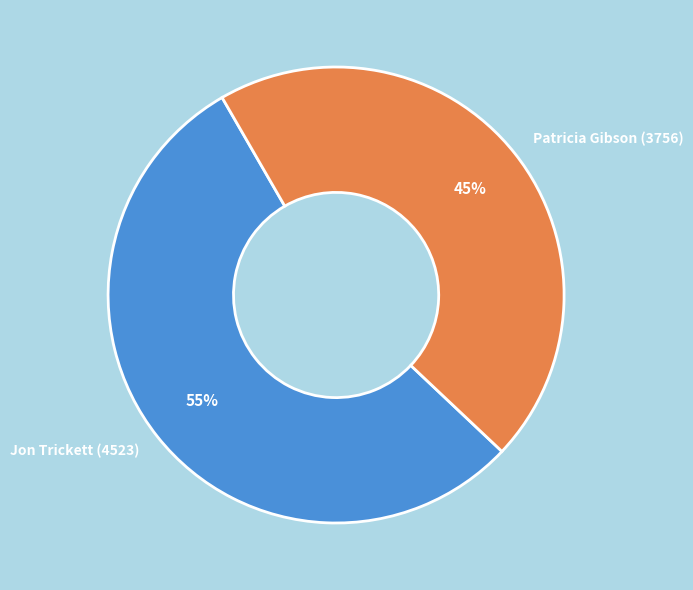

Rank the categories by value from highest to lowest.

Jon Trickett (4523), Patricia Gibson (3756)